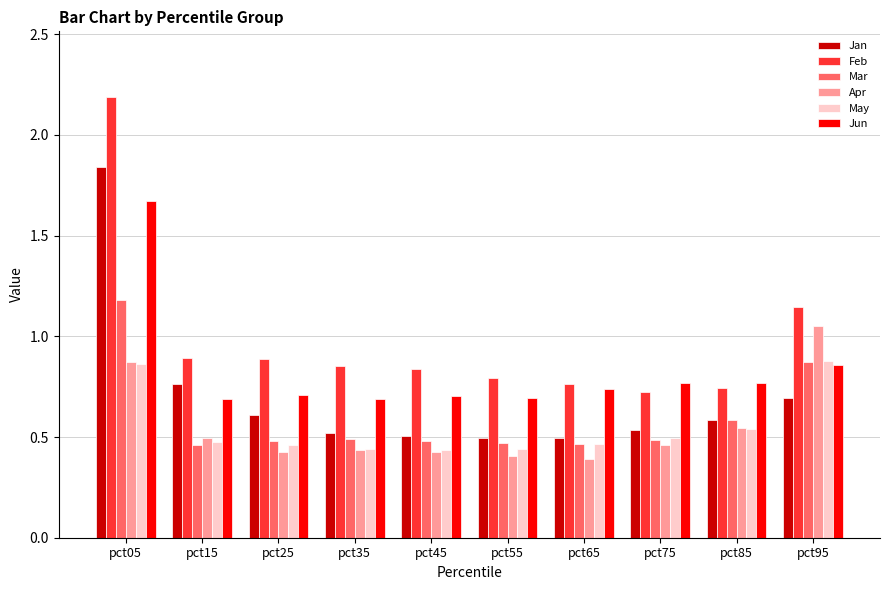

Which series has the largest range (max minus min)?

Feb